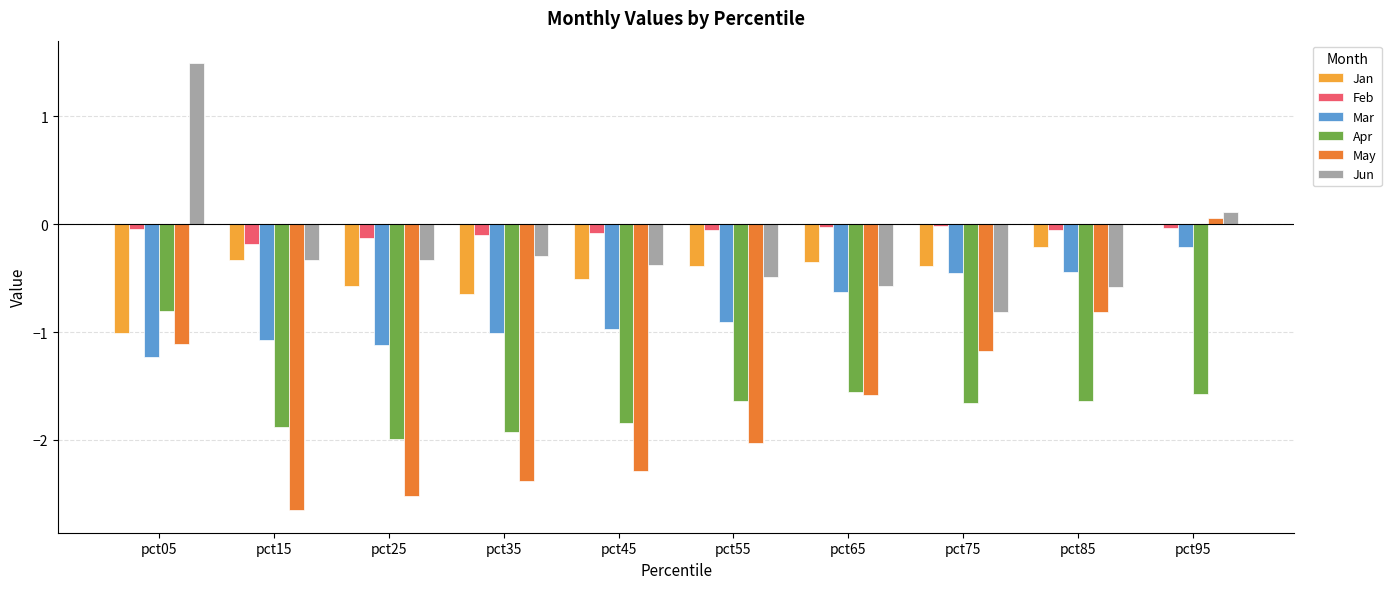

True or false: Feb has a value of -0.2 at pct15.

True